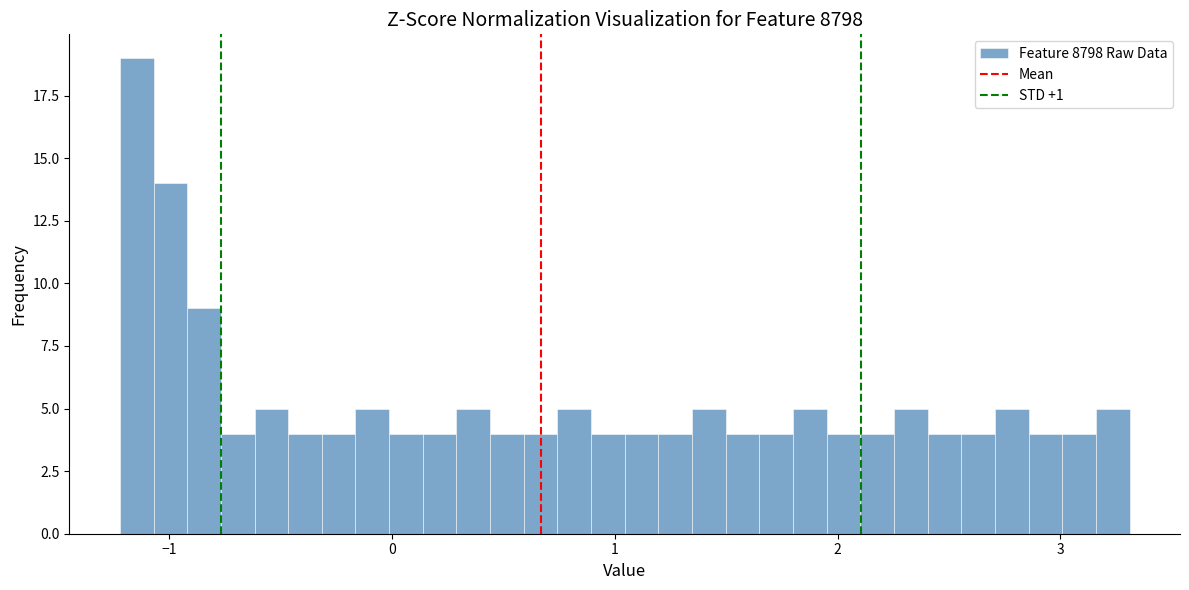

Around what value on the x-axis is the tallest bar? Give the approximate position of its centre, as read against the axis.

-1.1